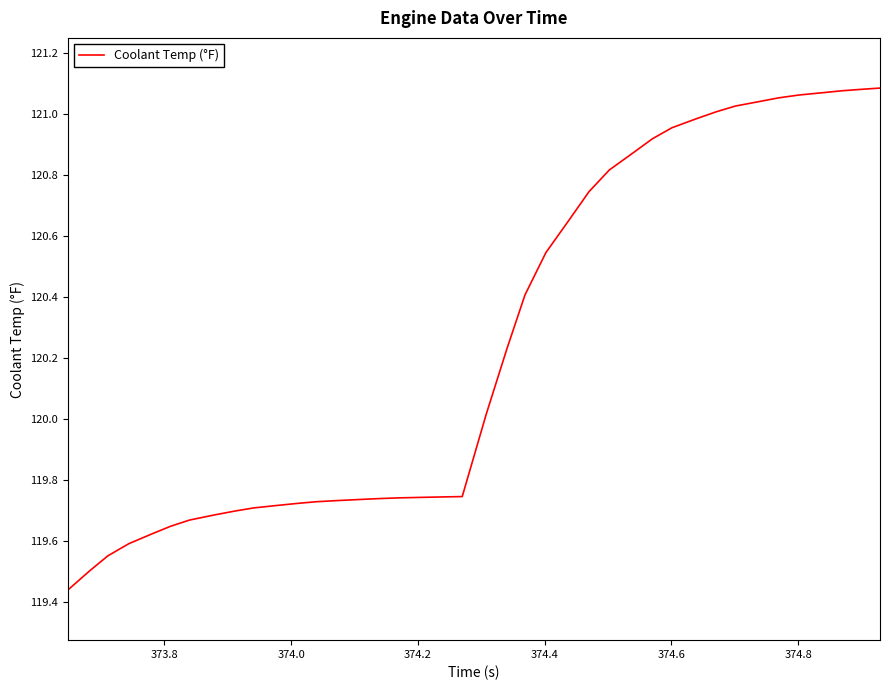

What is the difference between the maximum and minimum values?

1.6